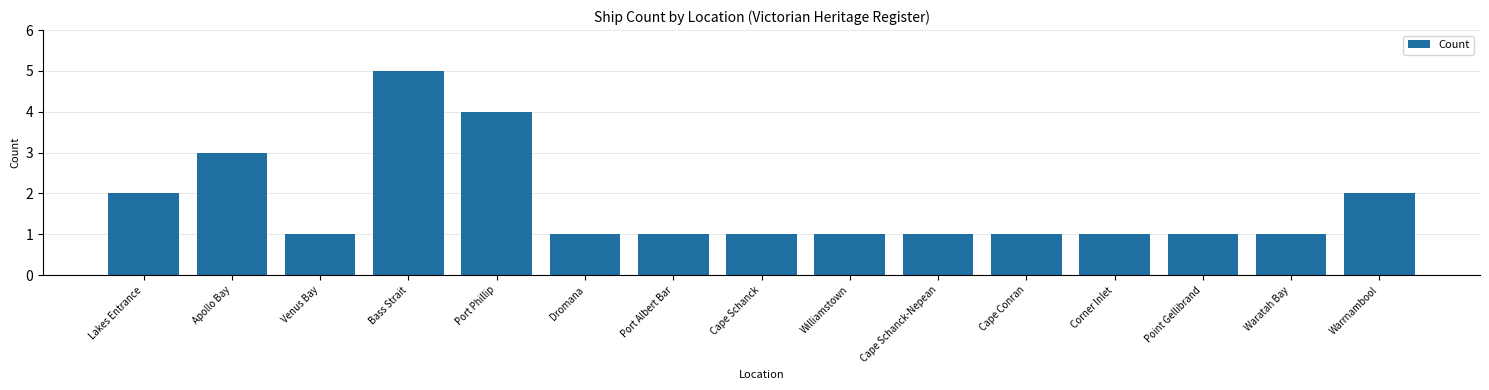

The value at Venus Bay is 1. True or false?

True